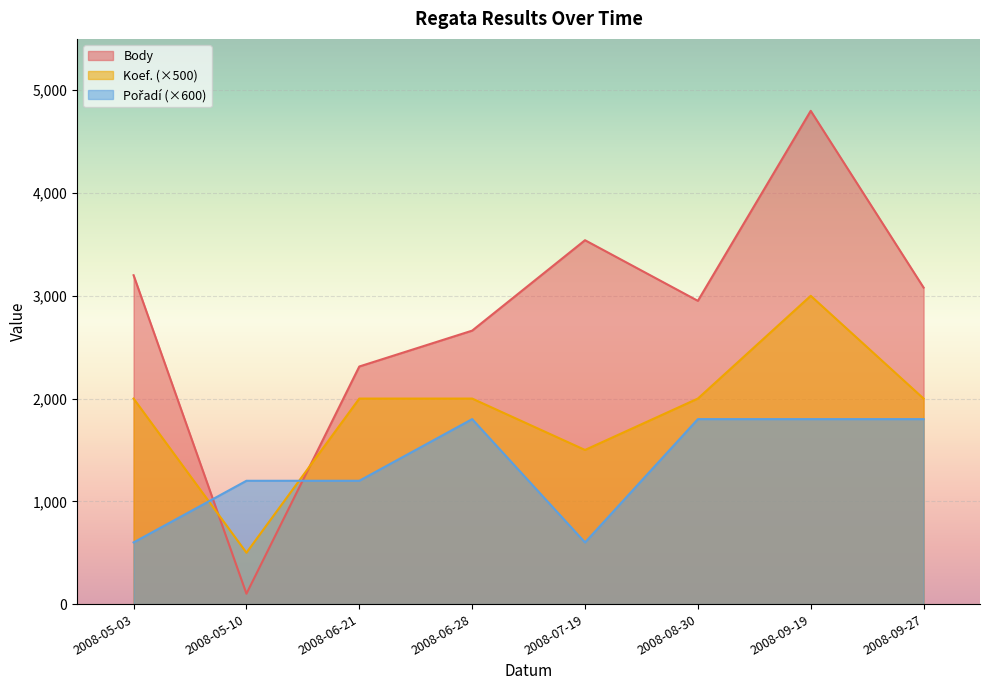

What is the spread (max minus min) of values at 2008-07-19?

2941